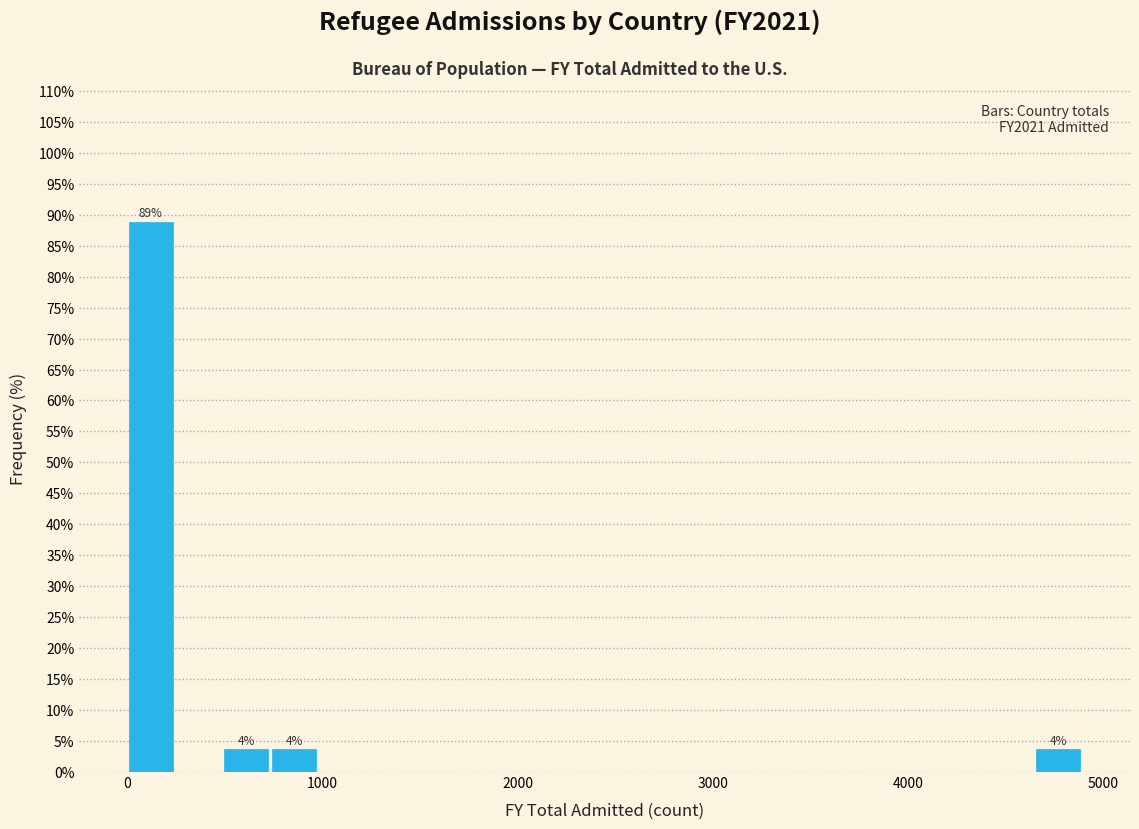

Read against the x-axis, roughly where is the centre of the tallest bar?

100